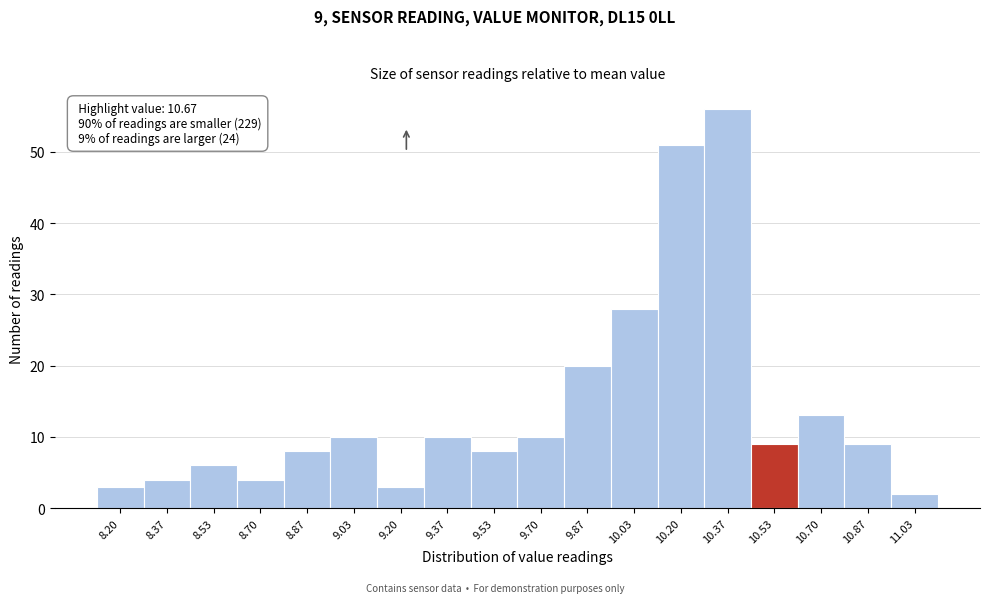

Reading right to left, list all the values displayed in this chart.

11.03=2	10.87=9	10.70=13	10.53=9	10.37=56	10.20=51	10.03=28	9.87=20	9.70=10	9.53=8	9.37=10	9.20=3	9.03=10	8.87=8	8.70=4	8.53=6	8.37=4	8.20=3